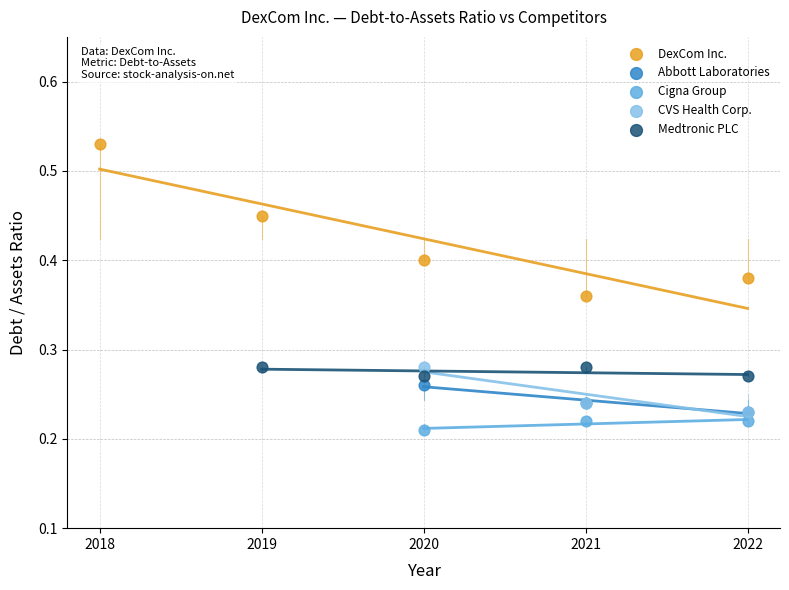

Which series has the largest Y range (max minus min)?

DexCom Inc.